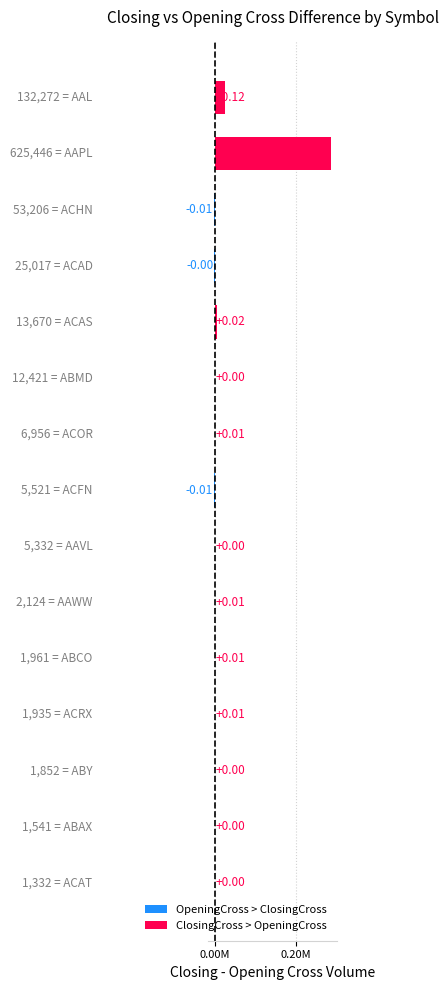

Count the number of data series in this chart.

1